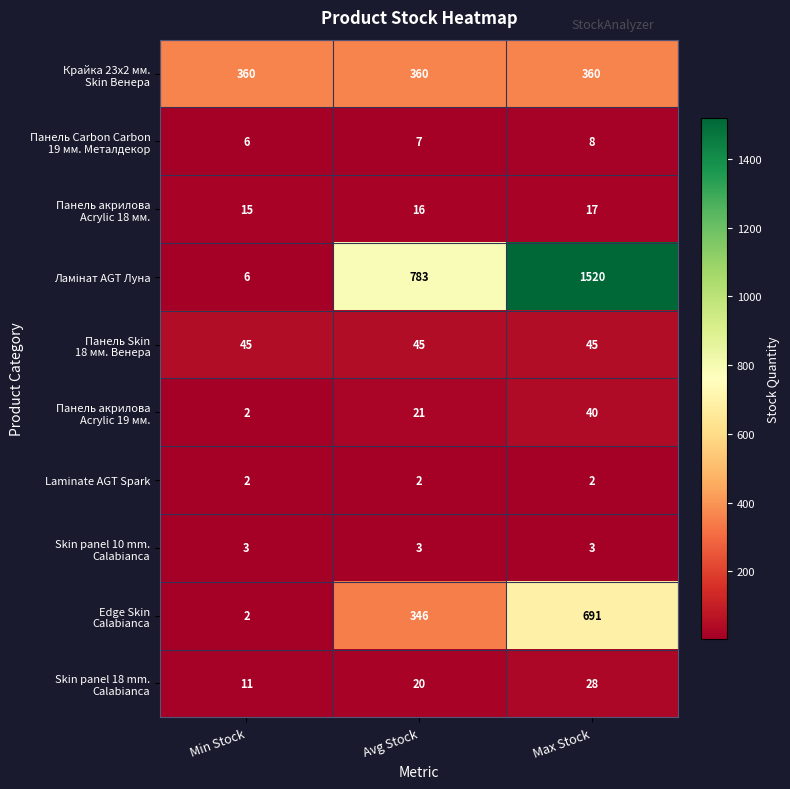

How many series are shown in this chart?

10